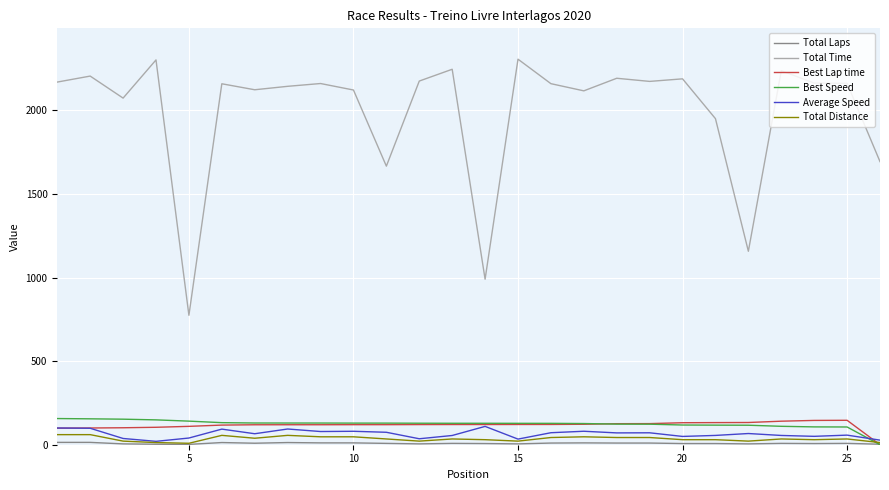

Which series has the largest range (max minus min)?

Total Time